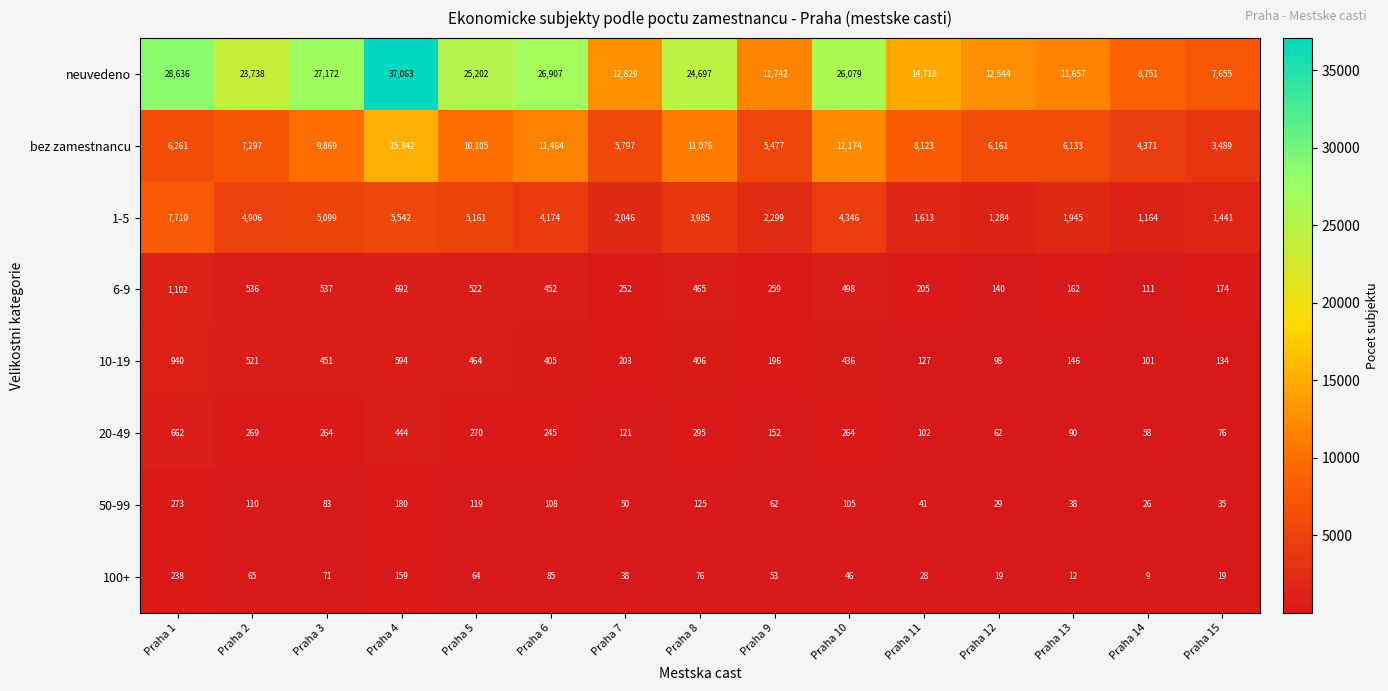

Which label corresponds to the smallest value in the chart?

Praha 14